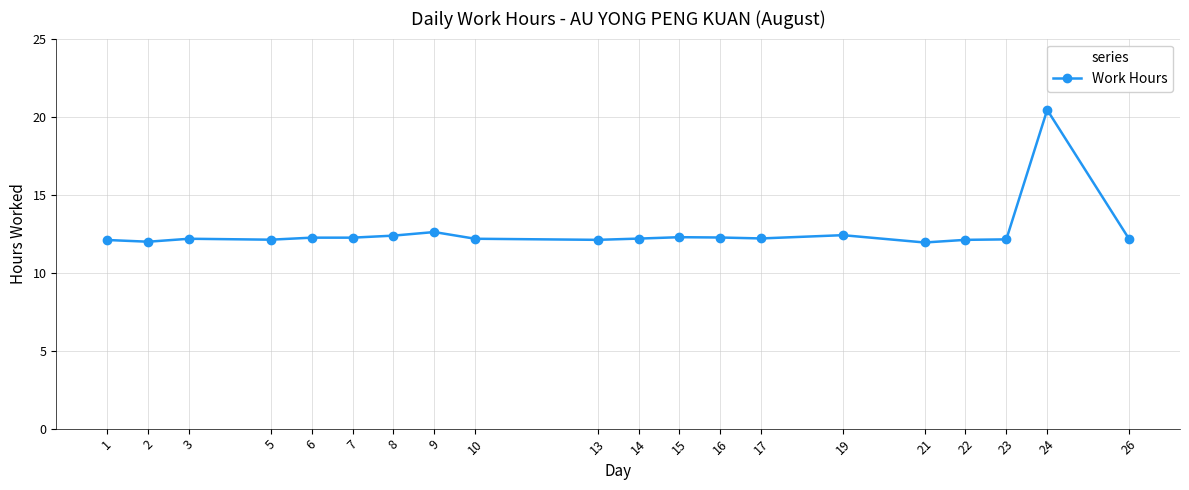

At which category does the chart reach its peak across all series?

24